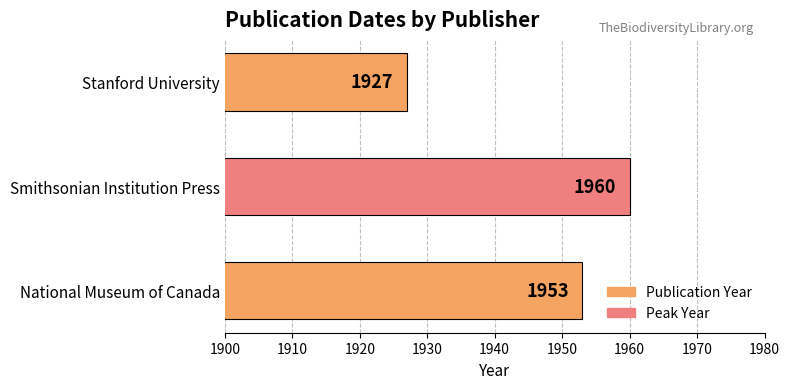

Reading top to bottom, list all the values displayed in this chart.

Stanford University=1927	Smithsonian Institution Press=1960	National Museum of Canada=1953